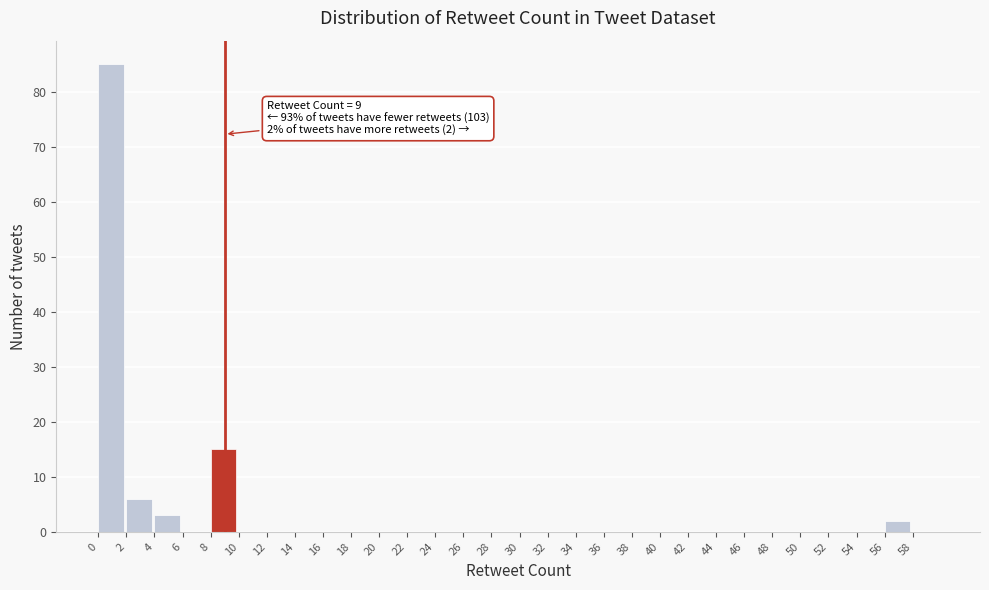

Over which range of the x-axis is the bar tallest?

0 to 2